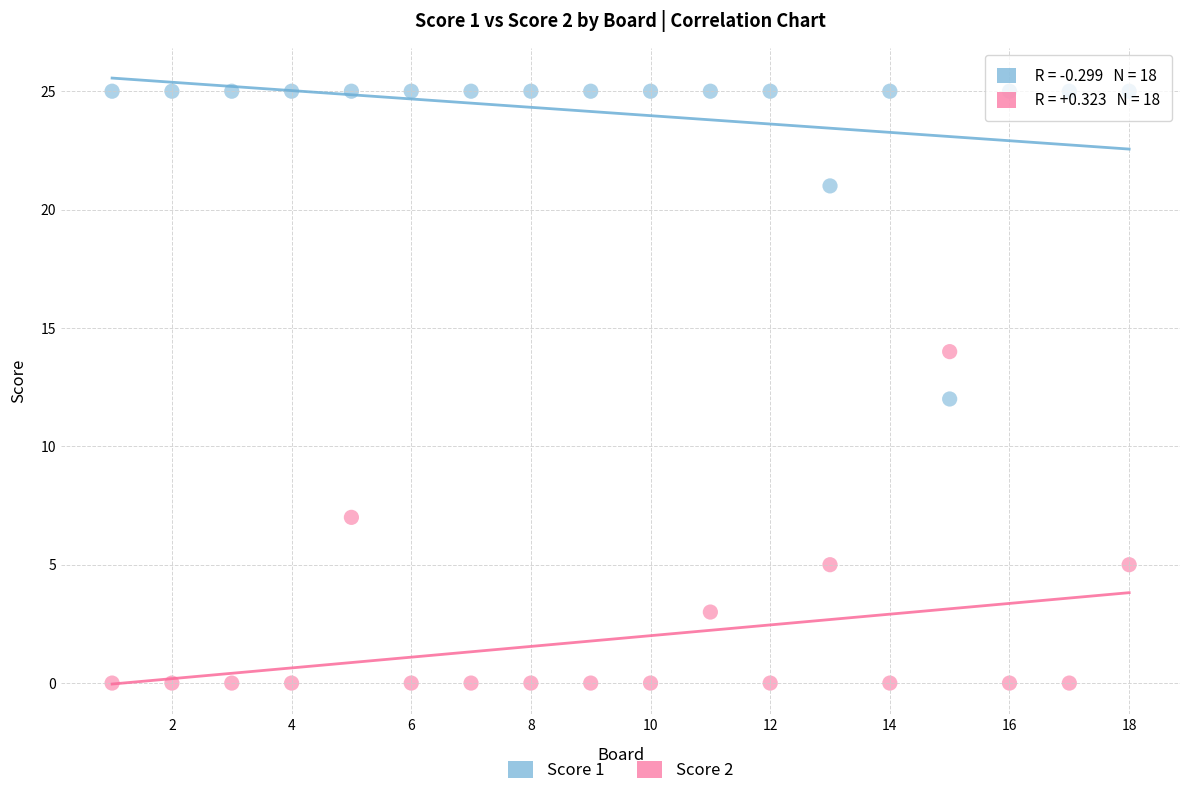

Which series reaches the minimum Y coordinate?

Score 2